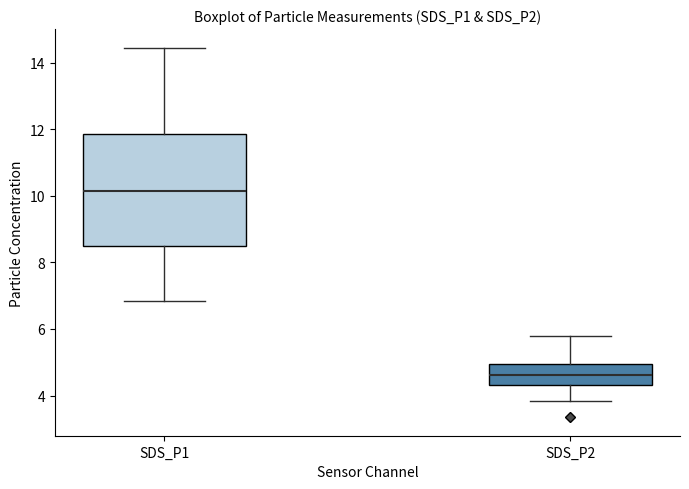

Which box is the tallest, from its lower edge to its upper edge?

SDS_P1